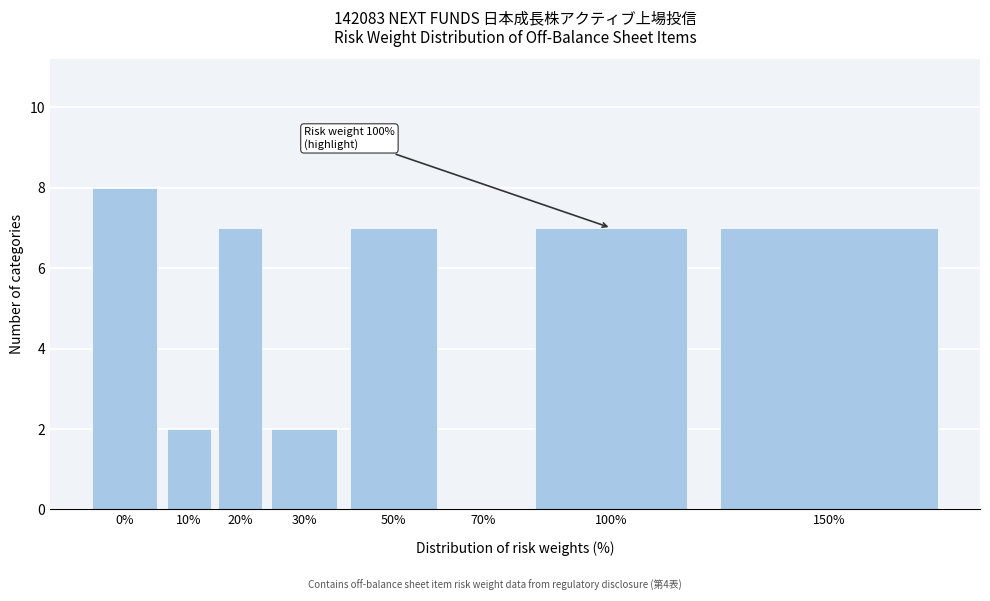

Reading left to right, what are all the values shown in this chart?

0%=8	10%=2	20%=7	30%=2	50%=7	70%=0	100%=7	150%=7